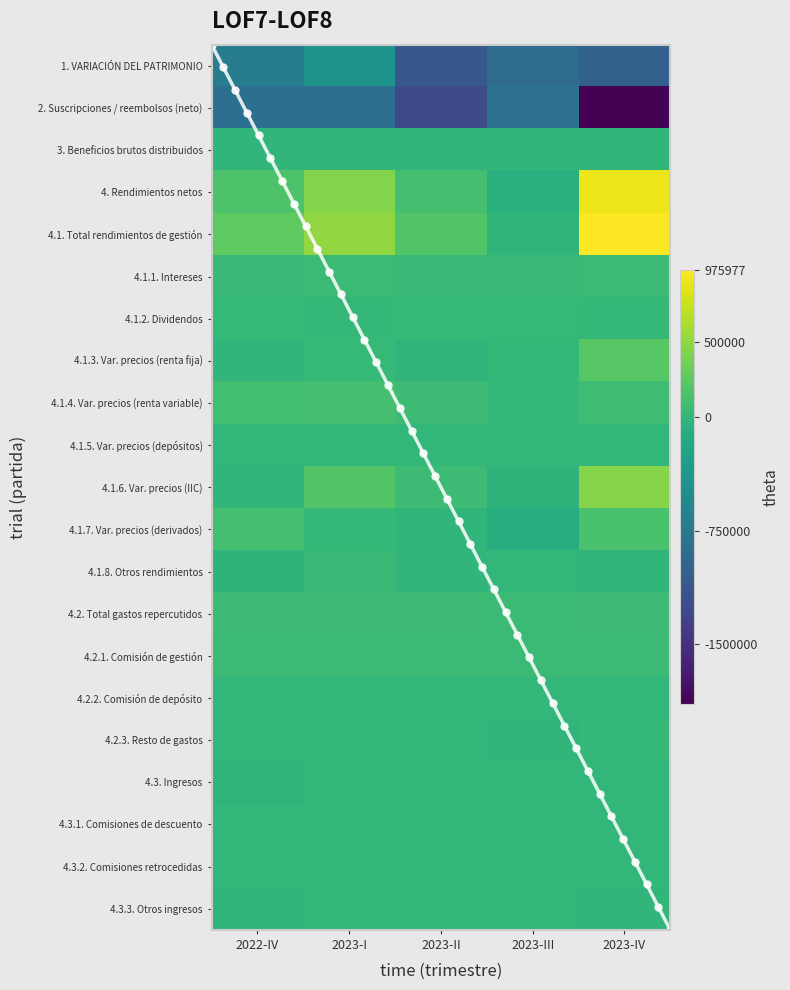

At which category is the sum across all series the highest?

2023-I